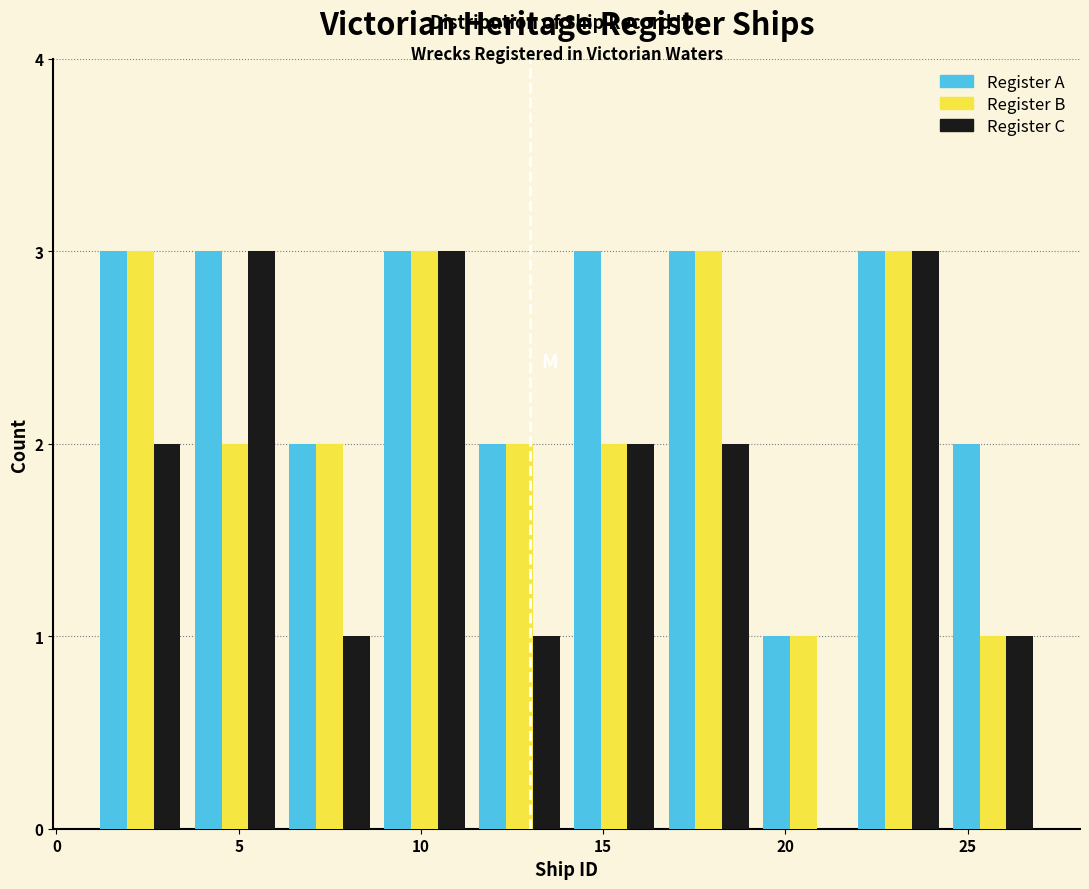

Reading left to right, list every range on the x-axis with the height of the bar of each series over it. Neither the bar edges nor the heights are printed on the chart, so give them approximately, as read against the axes.

1.0 to 3.6: Register A=3	Register B=3	Register C=2
3.6 to 6.2: Register A=3	Register B=2	Register C=3
6.2 to 8.8: Register A=2	Register B=2	Register C=1
8.8 to 11.4: Register A=3	Register B=3	Register C=3
11.4 to 14.0: Register A=2	Register B=2	Register C=1
14.0 to 16.6: Register A=3	Register B=2	Register C=2
16.6 to 19.2: Register A=3	Register B=3	Register C=2
19.2 to 21.8: Register A=1	Register B=1	Register C=0
21.8 to 24.4: Register A=3	Register B=3	Register C=3
24.4 to 27.0: Register A=2	Register B=1	Register C=1